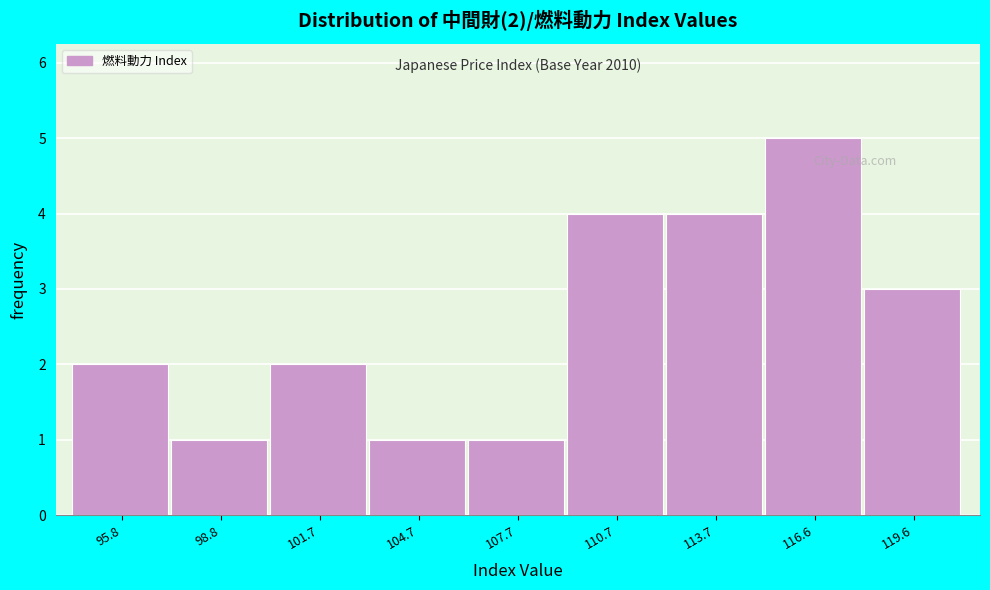

Which range on the x-axis has the tallest bar?

115.0 to 118.0